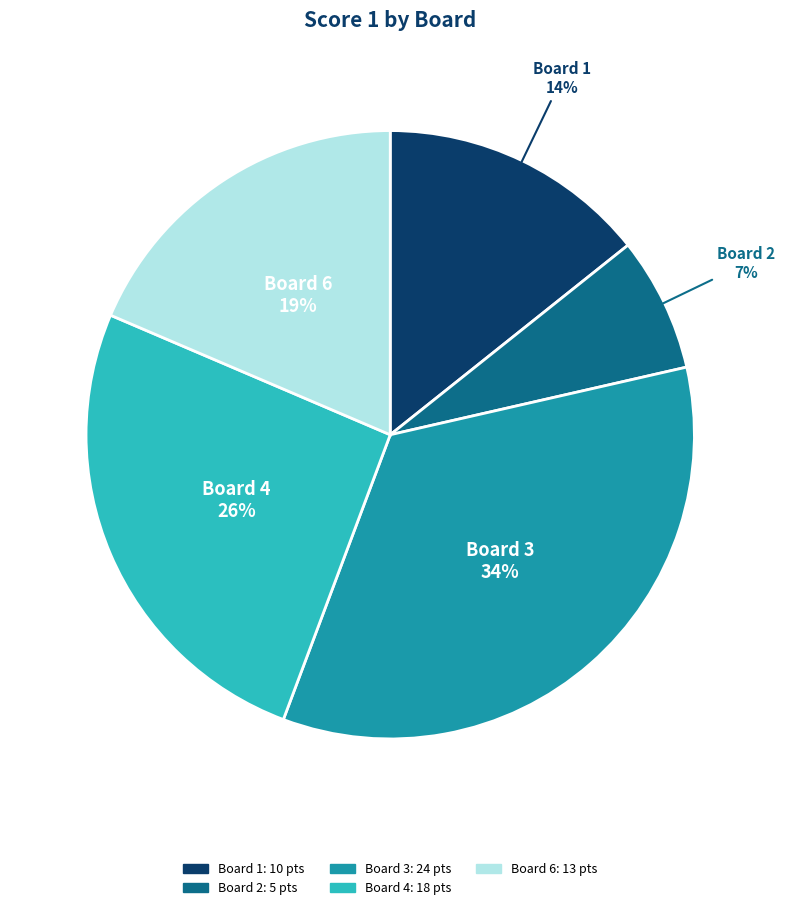

To the nearest percent, what is the difference between the largest and smallest slice percentages?

27%